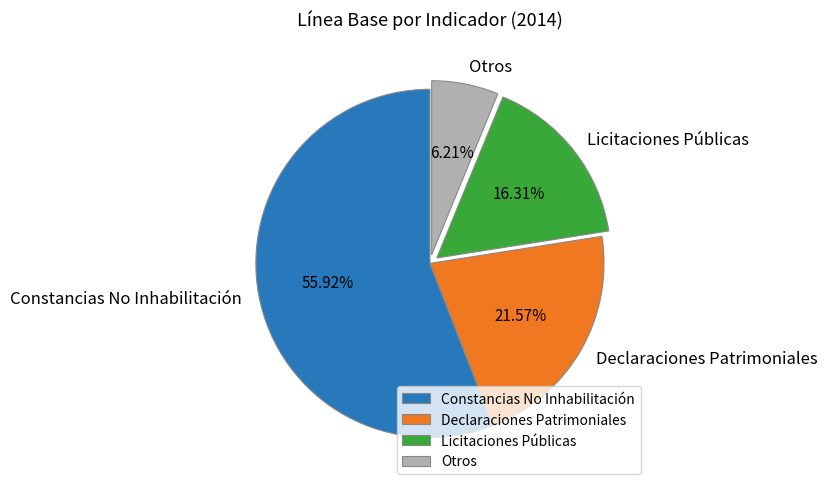

What is the smallest slice in the pie chart?

Otros